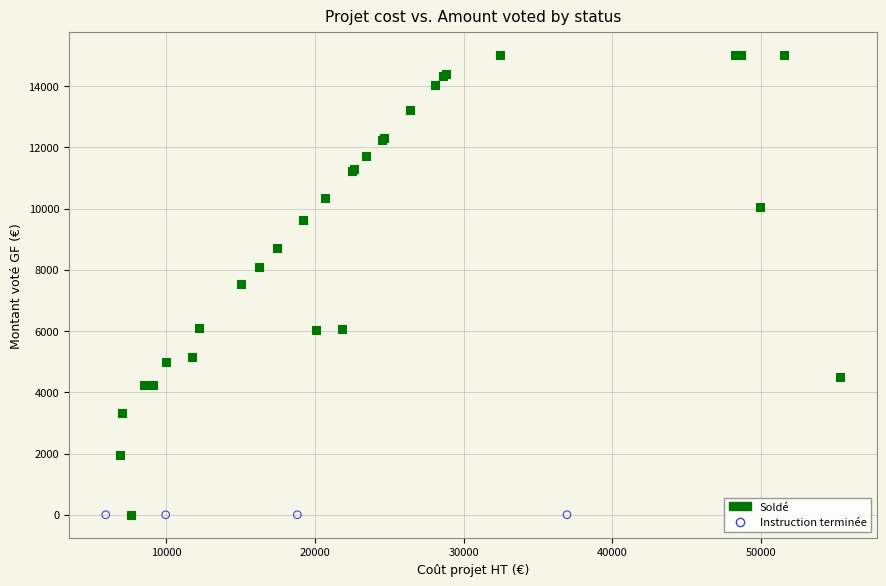

What are all the series names shown in the legend?

Soldé, Instruction terminée